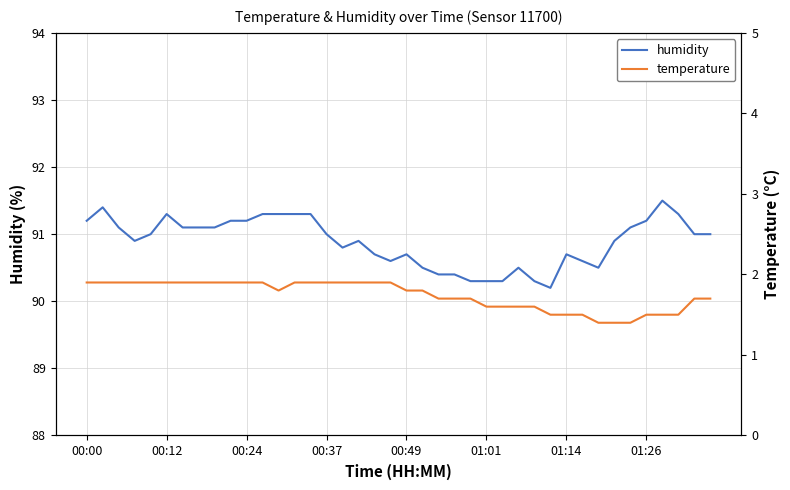

What are all the series names shown in the legend?

humidity, temperature